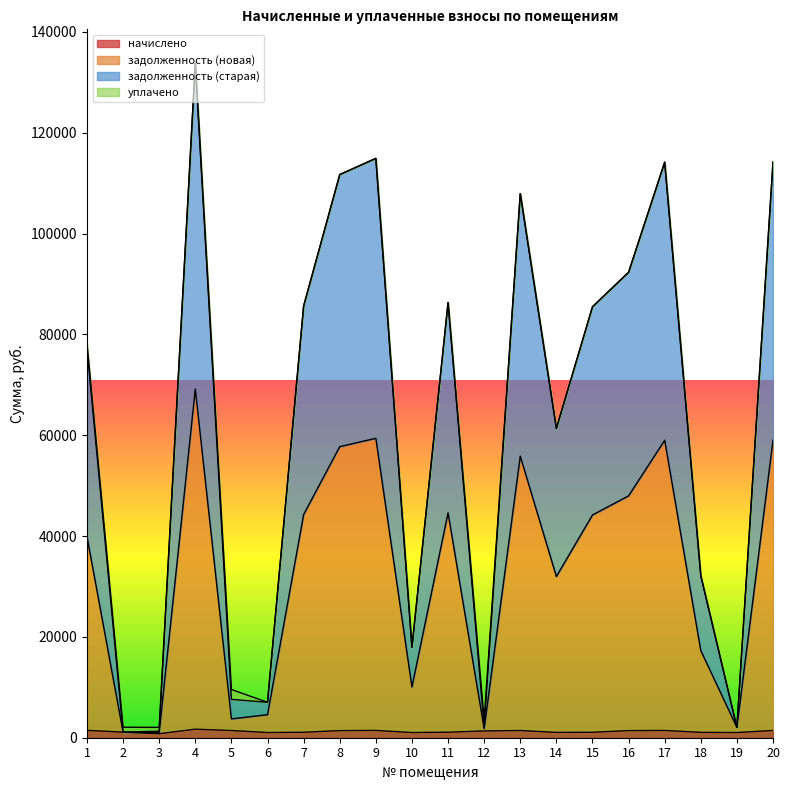

What is the difference between the maximum and minimum values in the задолженность (новая) series?

68091.6